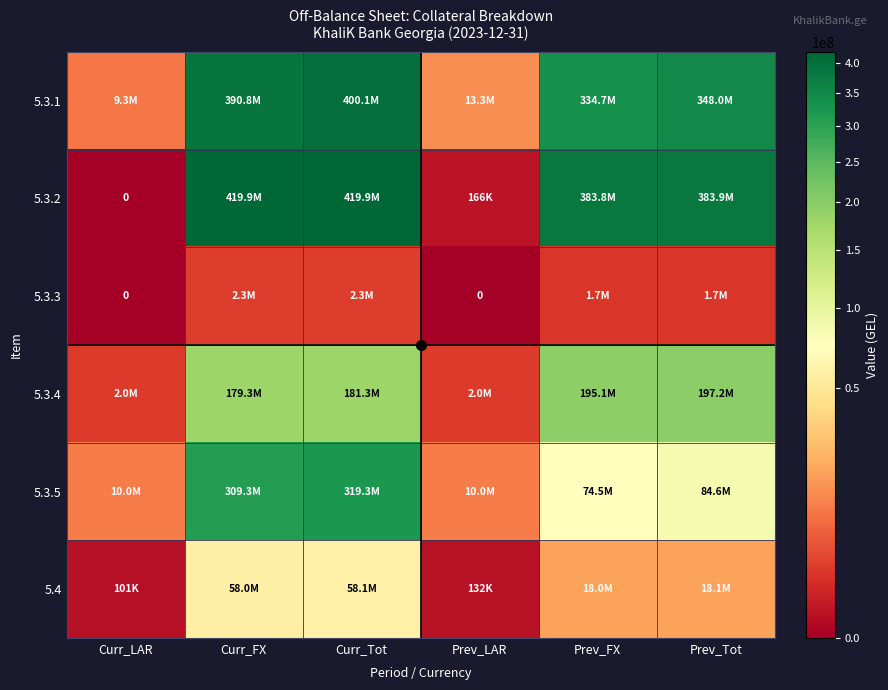

Which series changed the most between Curr_LAR and Curr_FX?

5.3.2